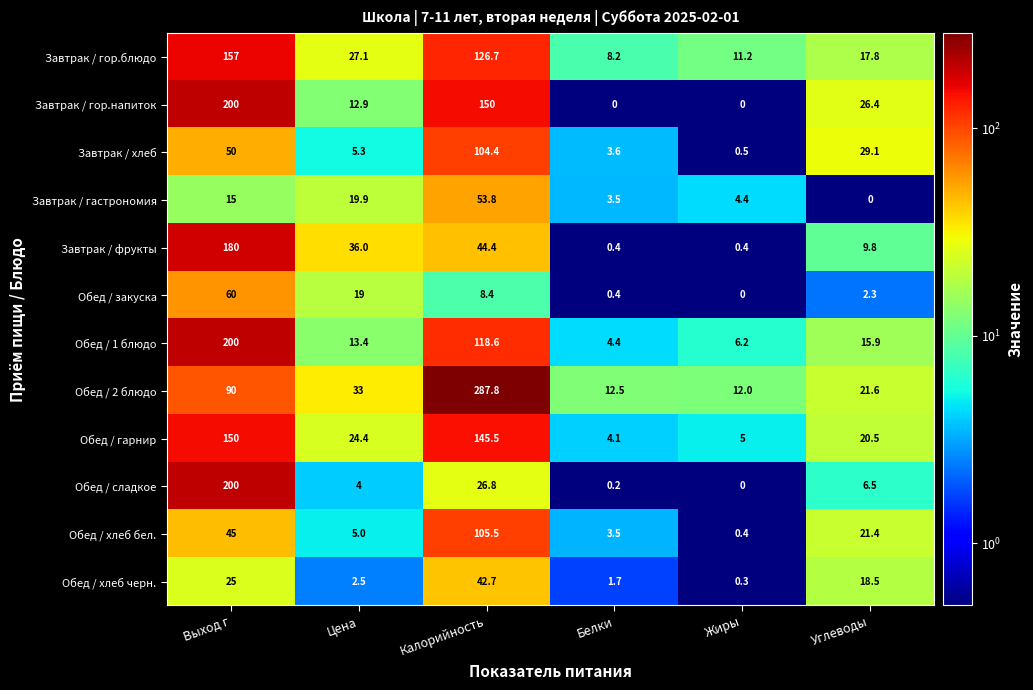

Rank the categories by Обед / сладкое value from highest to lowest.

Выход г, Калорийность, Углеводы, Цена, Белки, Жиры